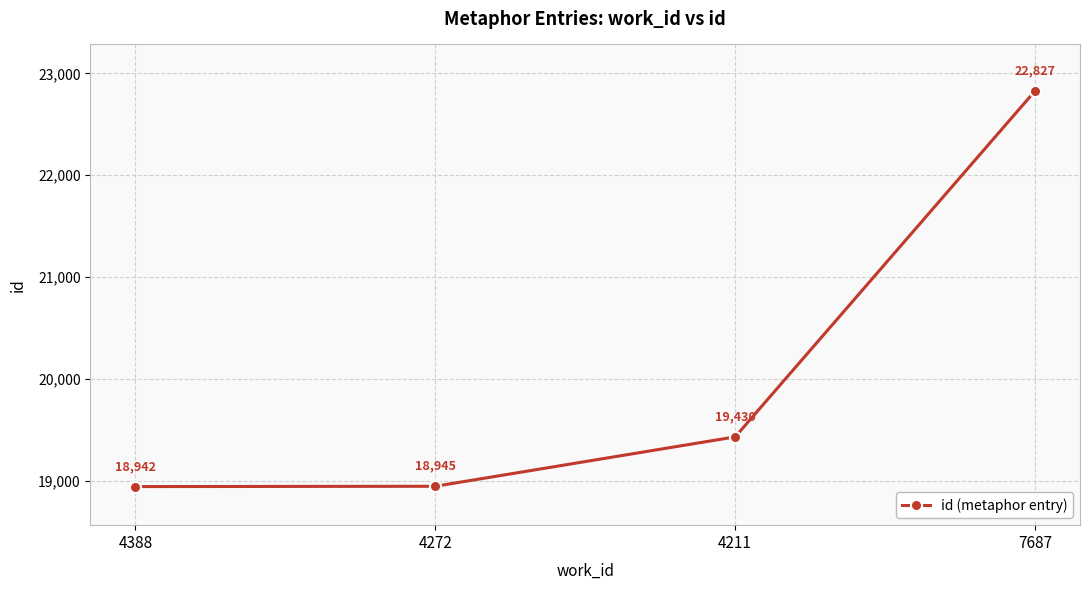

What is the difference between the values at 4211 and 4272?

485